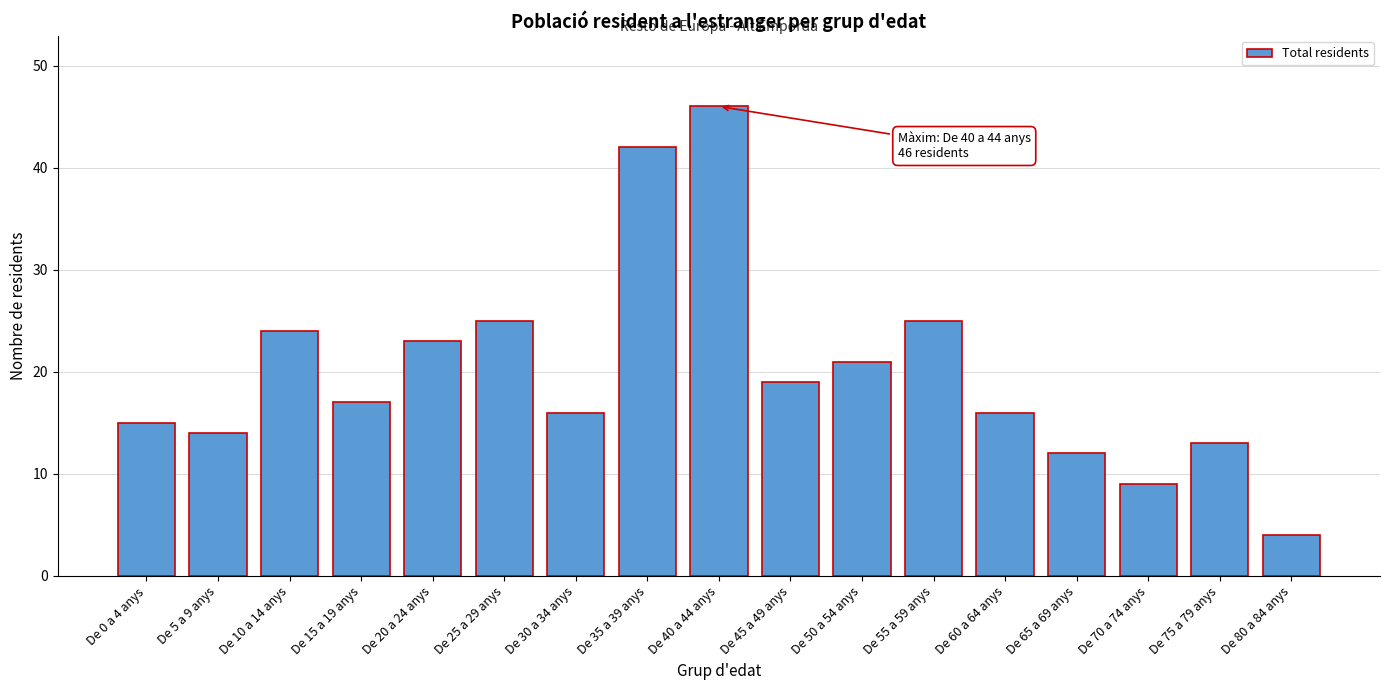

Reading right to left, extract all data points from this chart.

4	13	9	12	16	25	21	19	46	42	16	25	23	17	24	14	15